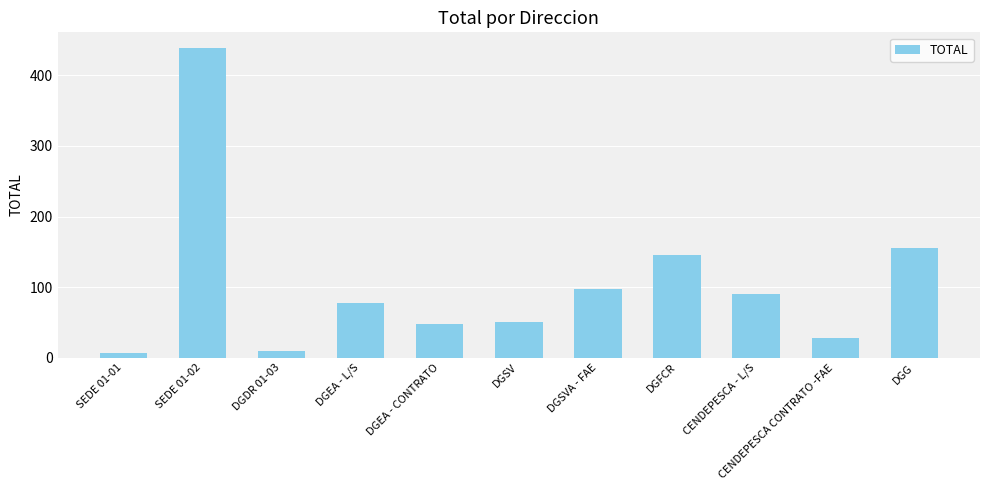

Does the chart contain stacked bars?

No